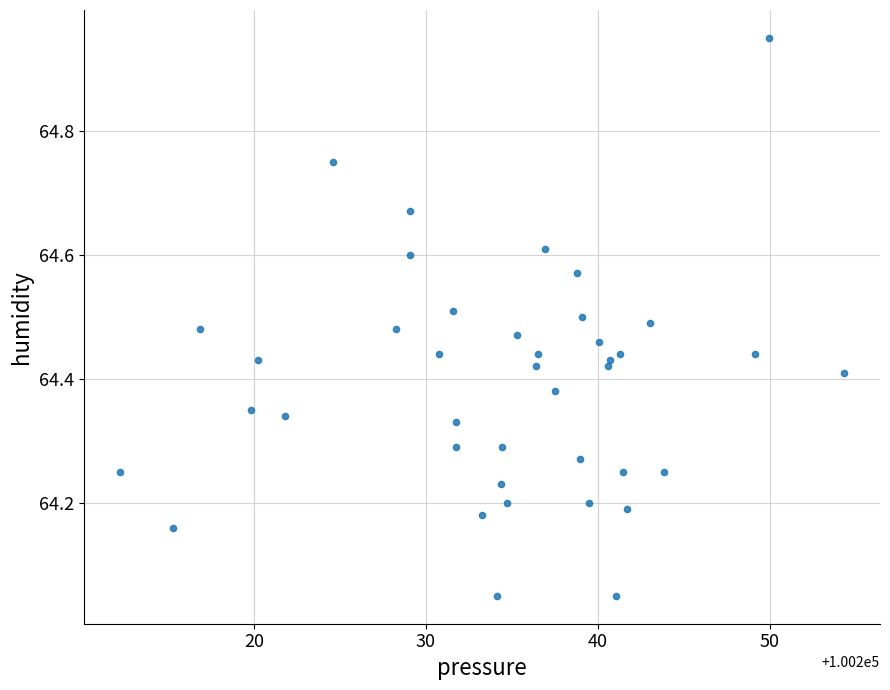

What is the range of Y values (max minus min)?

0.9